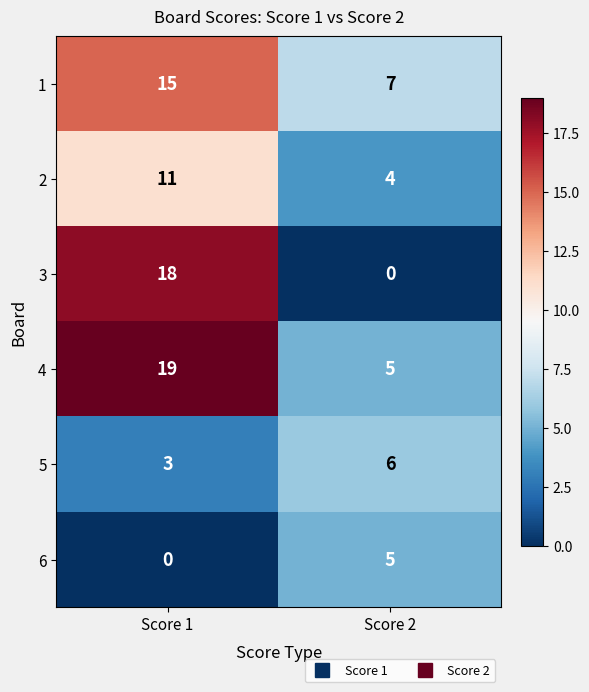

How many series are shown in this chart?

6